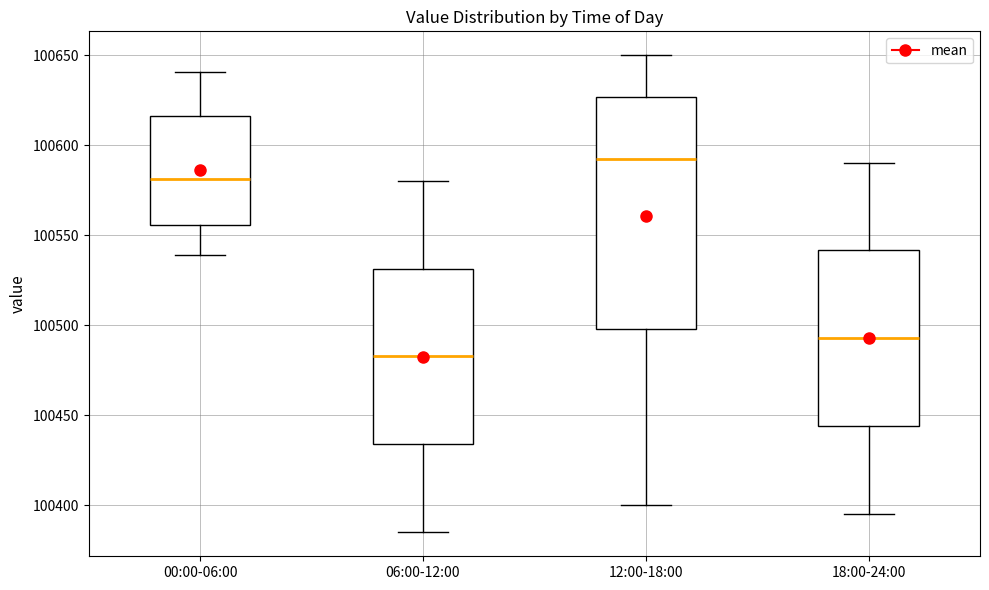

Where does the upper whisker of the box for 18:00-24:00 end on the y-axis? The values are not printed on the chart, so give them approximately, as read against the axis.

100590